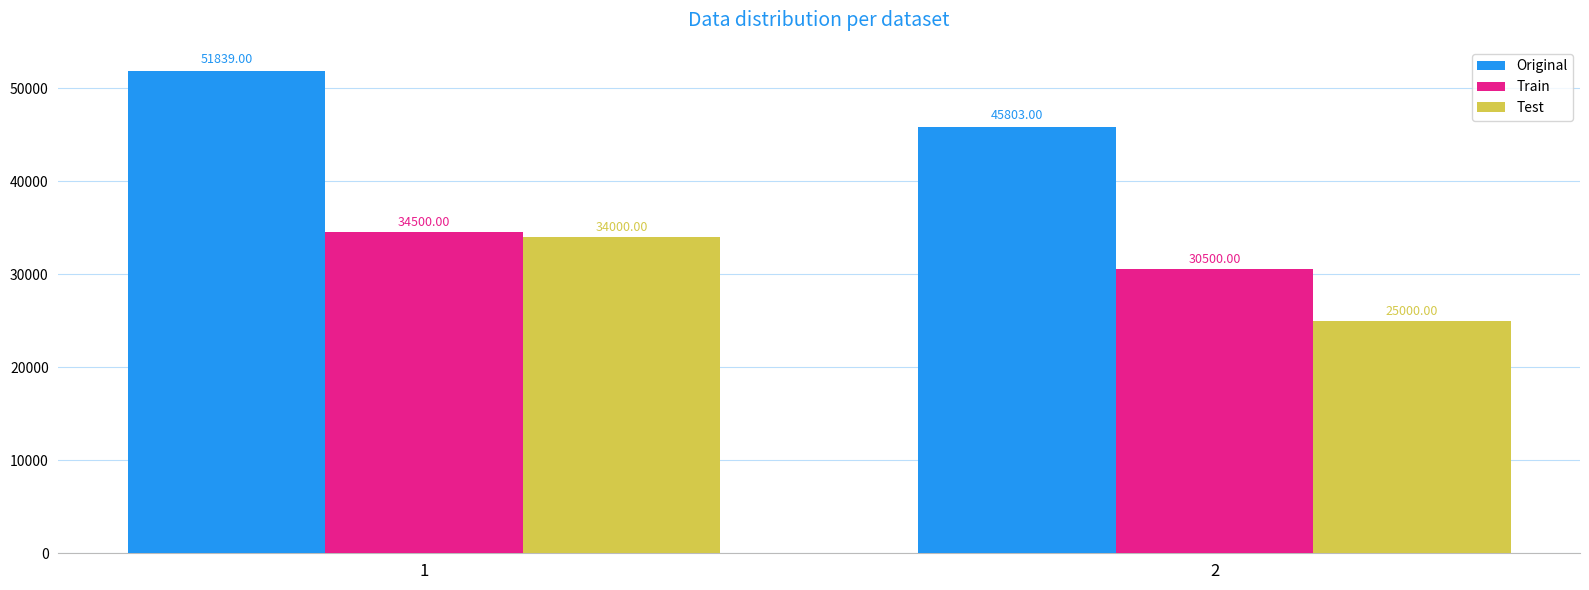

Which series has the largest range (max minus min)?

Test